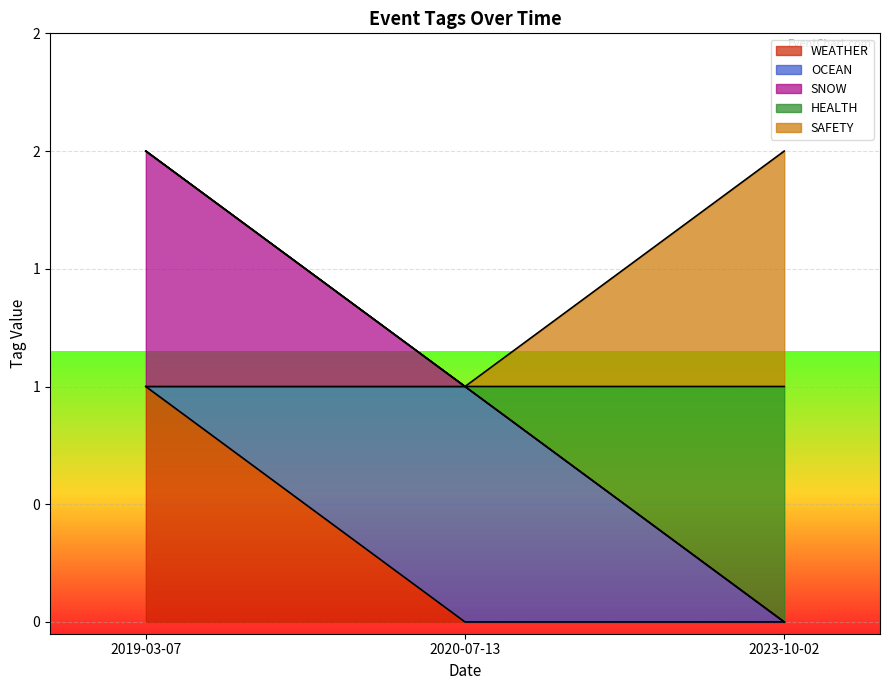

Count the OCEAN values in the range 0 to 1.

3